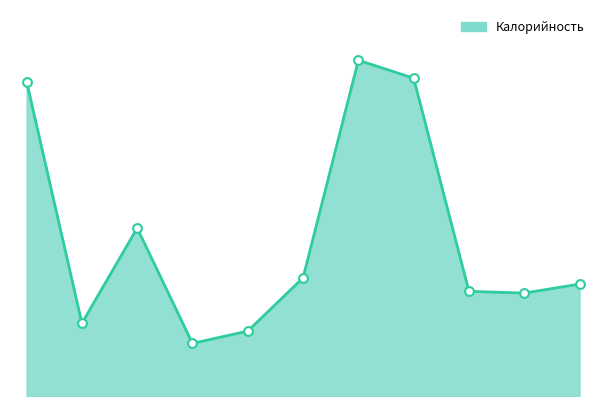

Does the chart have visible grid lines?

No